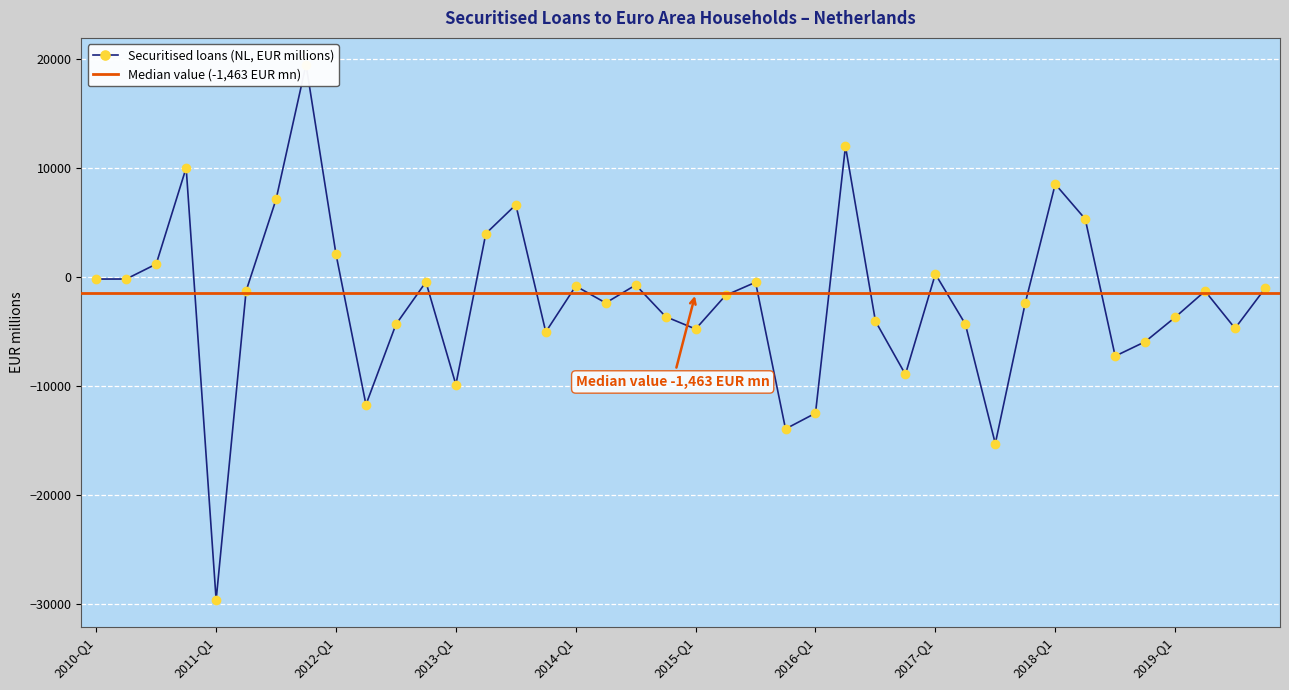

How many interior local valleys (lower than both neighbors) does the data have?

11